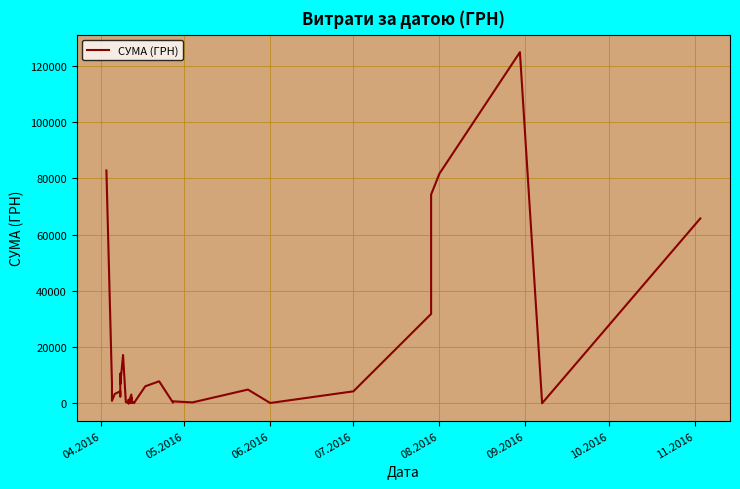

What is the label of the 3rd point from the left?

06.2016